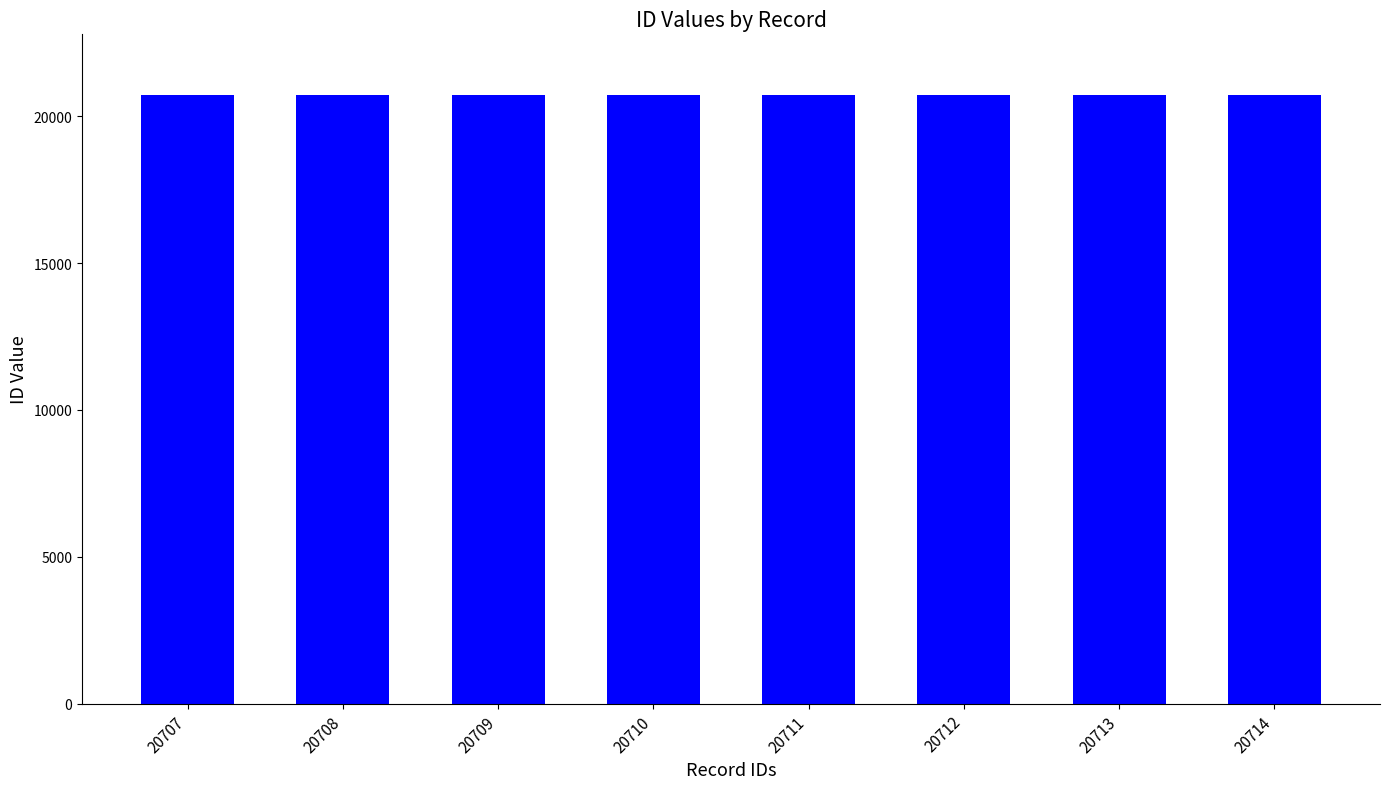

How many bars are there in total?

8